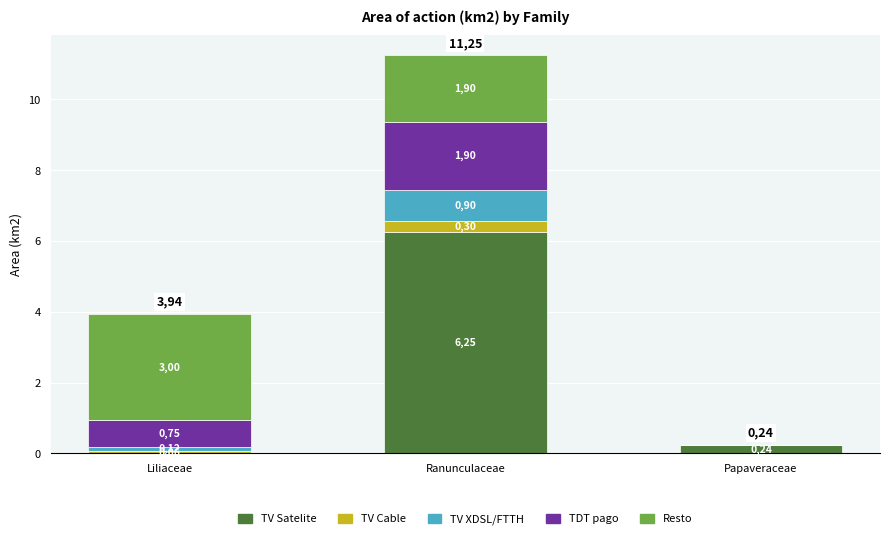

Are the bars grouped side by side (vs. stacked)?

No